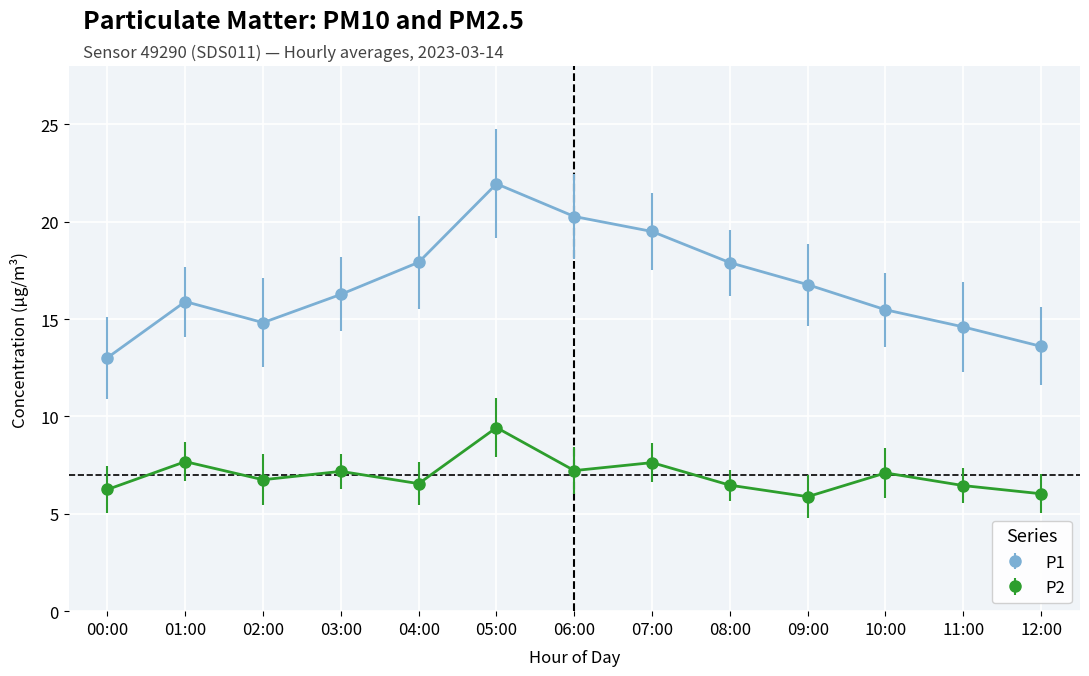

What is the average value of the P2 series?

7.0